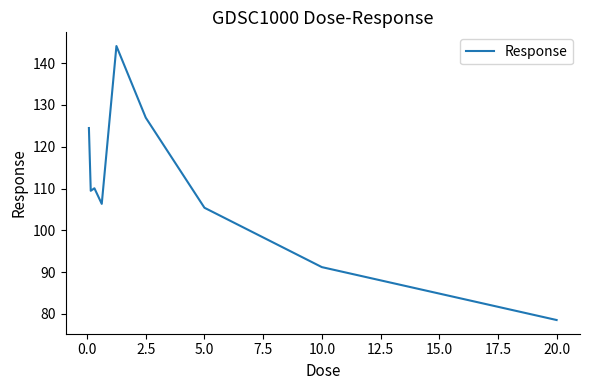

What is the maximum value shown in the chart?

144.1